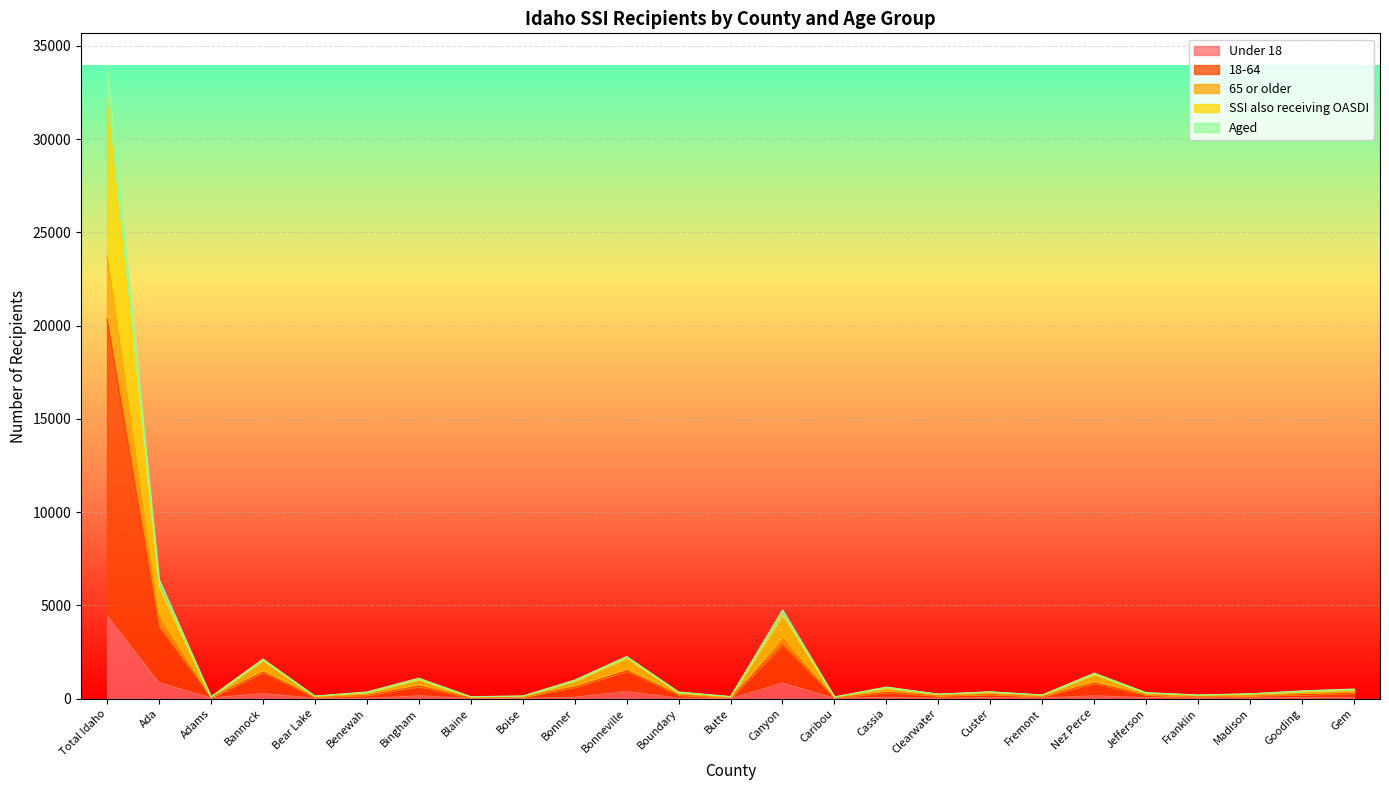

At which category is the sum across all series the highest?

Total Idaho